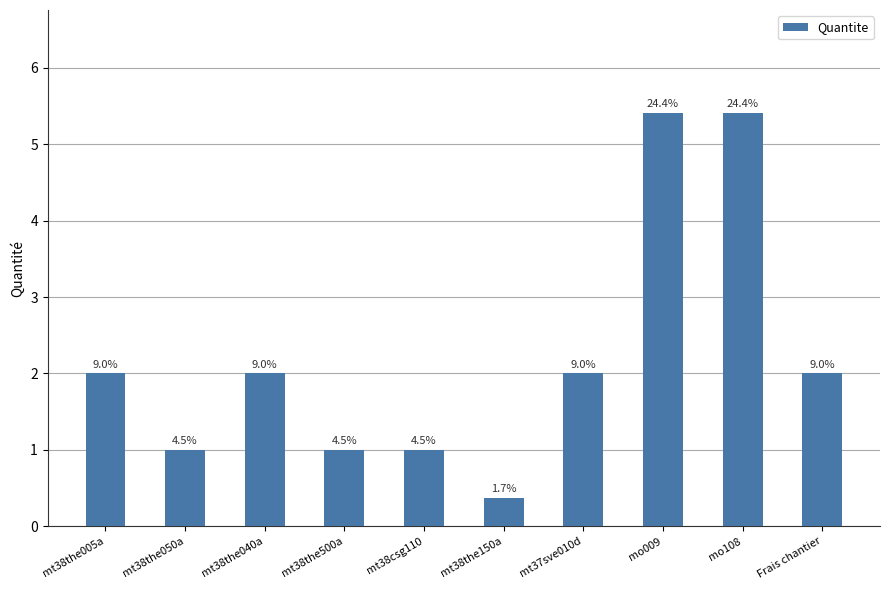

Are the bars horizontal?

No